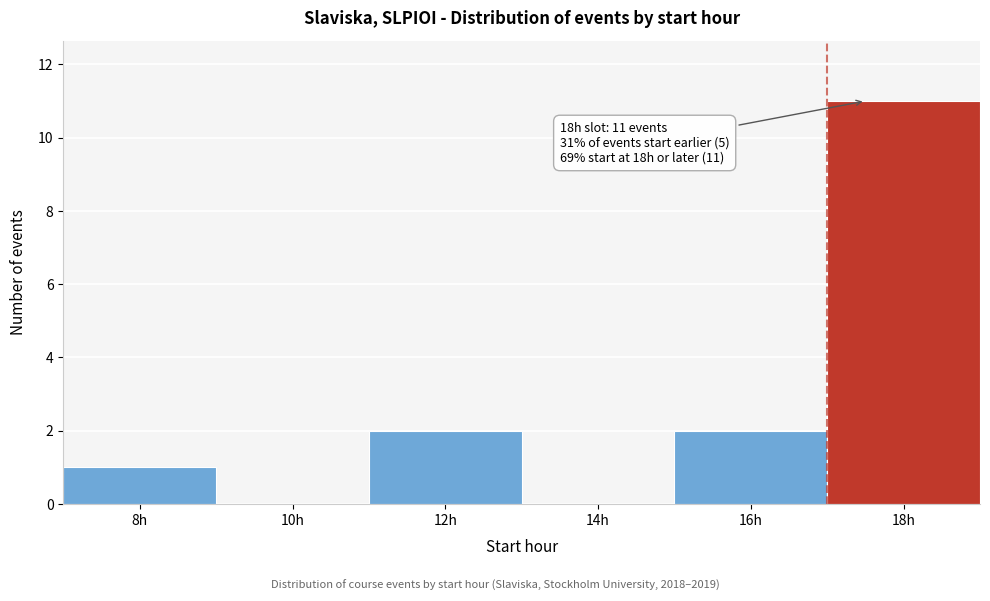

Reading left to right, extract all data points from this chart.

8h=1	10h=0	12h=2	14h=0	16h=2	18h=11